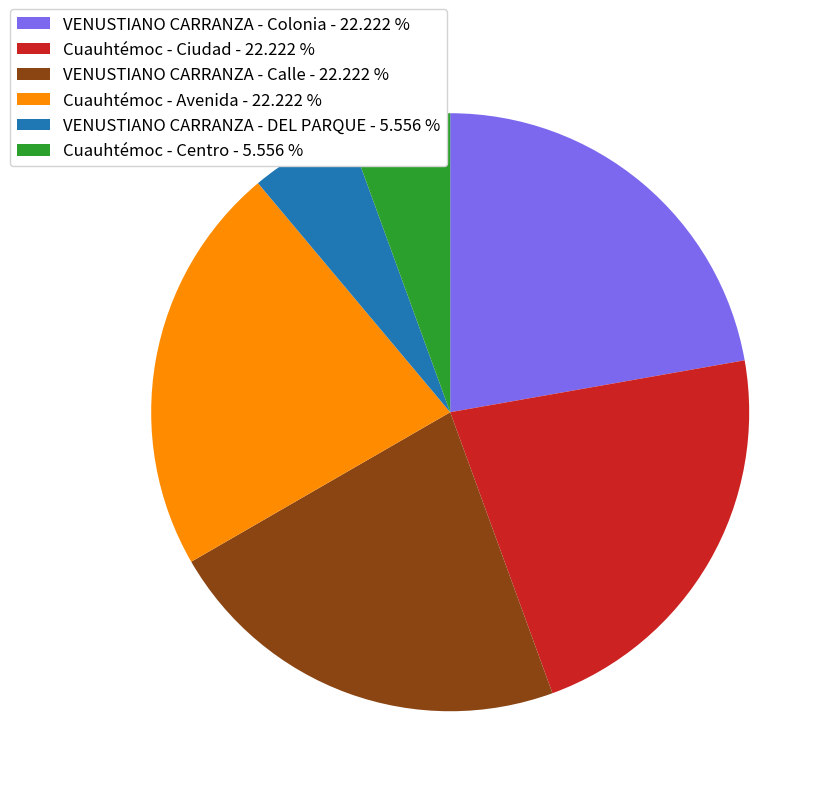

Which has a higher value, VENUSTIANO CARRANZA - DEL PARQUE - 5.556 % or Cuauhtémoc - Avenida - 22.222 %?

Cuauhtémoc - Avenida - 22.222 %